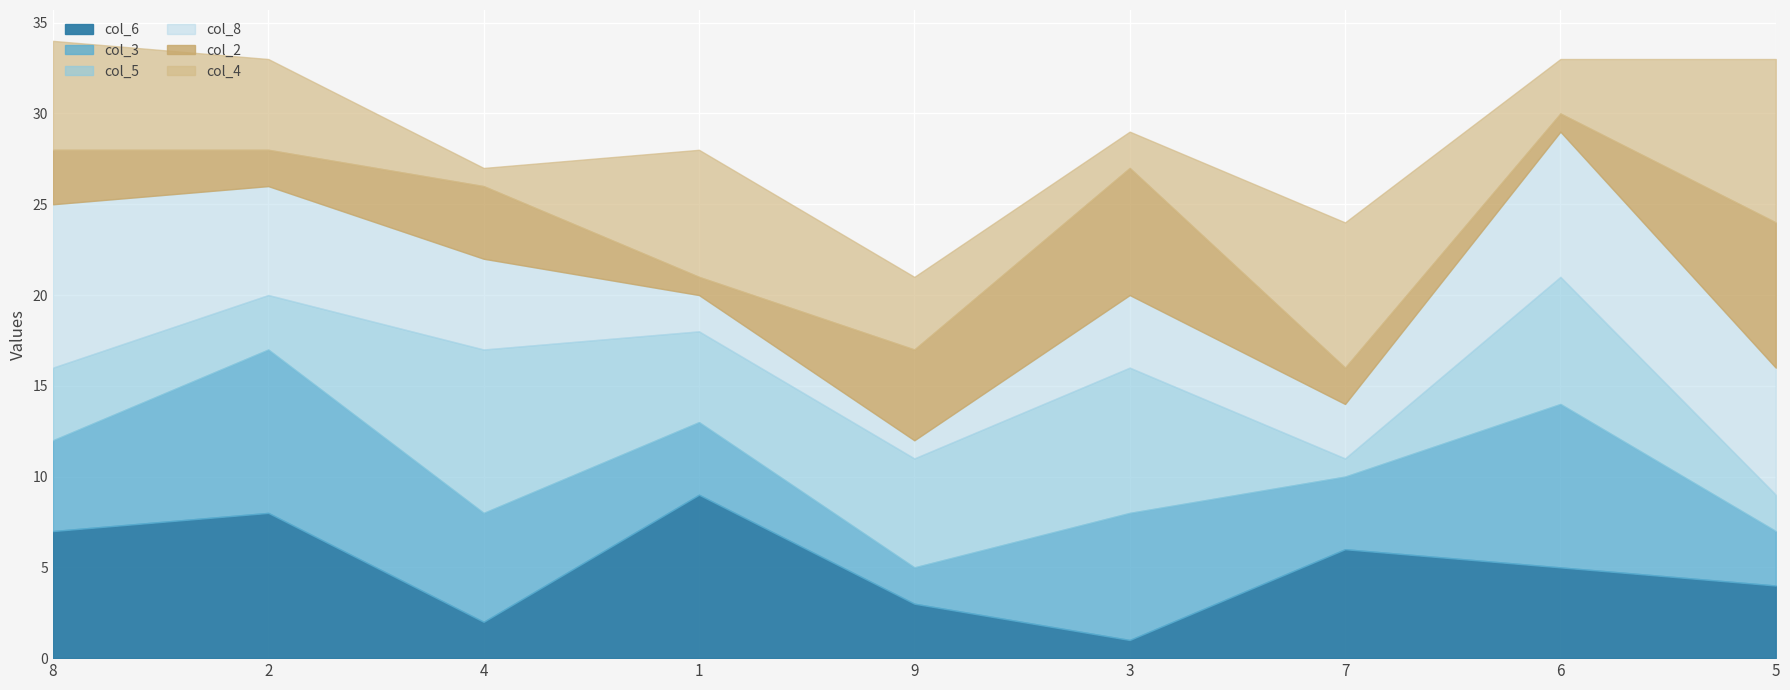

What position from the left is 8?

1